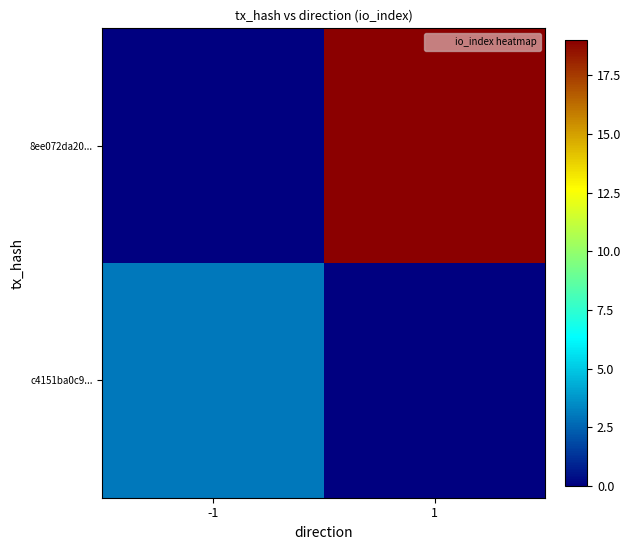

Reading left to right, extract all data points from this chart.

c4151ba0c9...: -1=3	1=0
8ee072da20...: -1=0	1=19